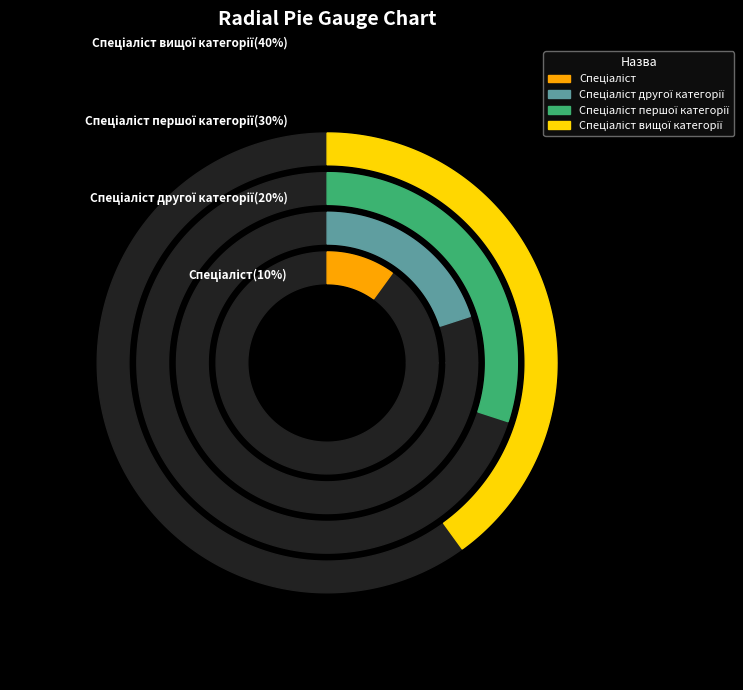

Combined, do Спеціаліст першої категорії and Спеціаліст account for over 50%?

No